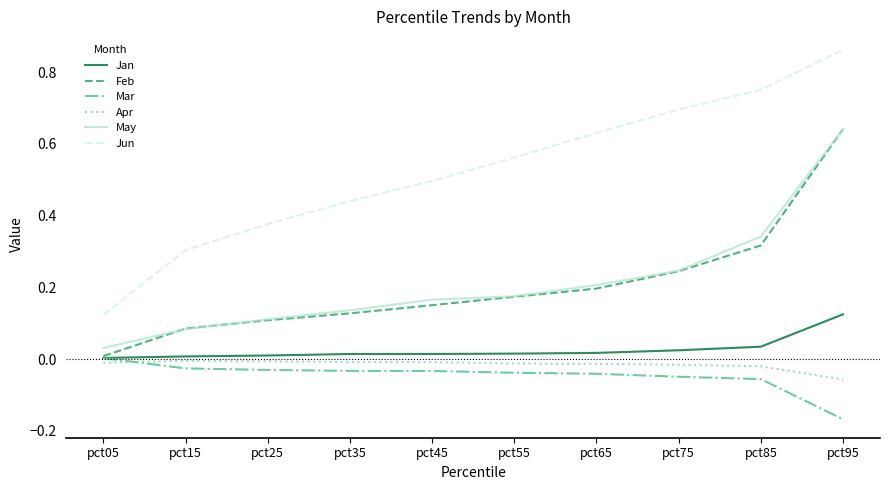

True or false: May and Mar intersect in this chart.

False